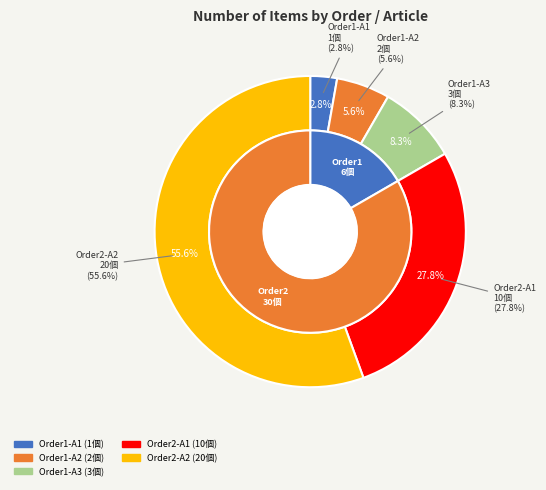

Does any single category account for the majority?

Yes